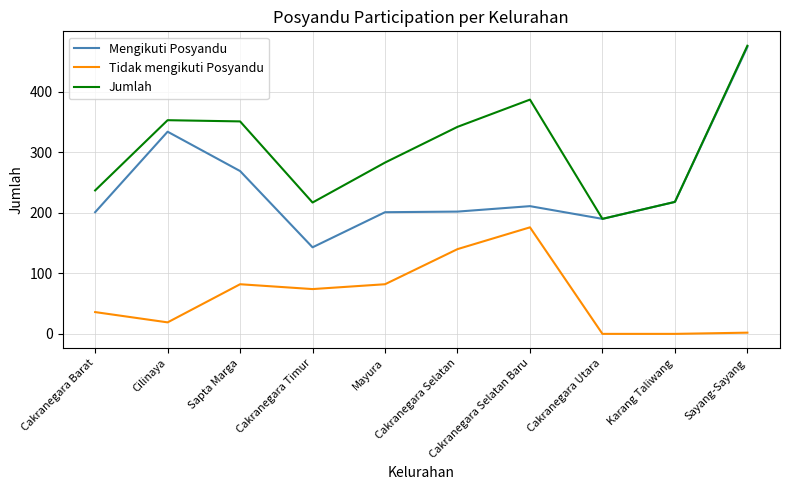

What is the highest value of the Mengikuti Posyandu series?

474